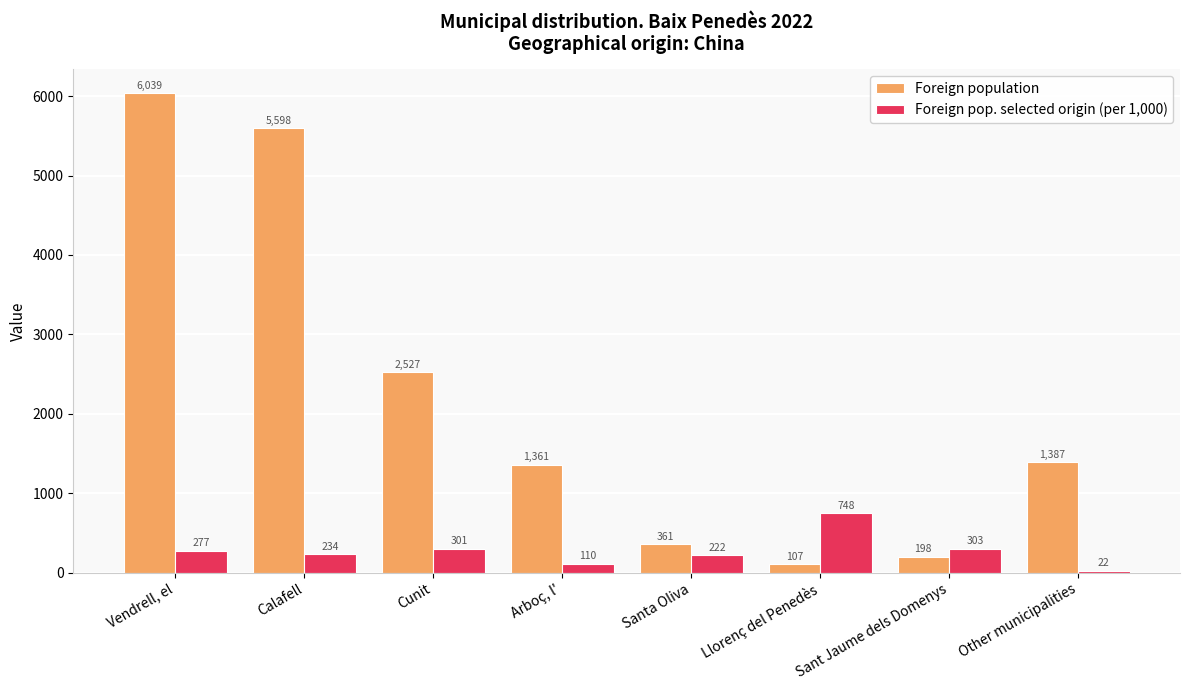

Reading right to left, transcribe all the data shown in this chart.

Foreign population: Other municipalities=1387	Sant Jaume dels Domenys=198	Llorenç del Penedès=107	Santa Oliva=361	Arboç, l'=1361	Cunit=2527	Calafell=5598	Vendrell, el=6039
Foreign pop. selected origin (per 1,000): Other municipalities=22	Sant Jaume dels Domenys=303	Llorenç del Penedès=748	Santa Oliva=222	Arboç, l'=110	Cunit=301	Calafell=234	Vendrell, el=277